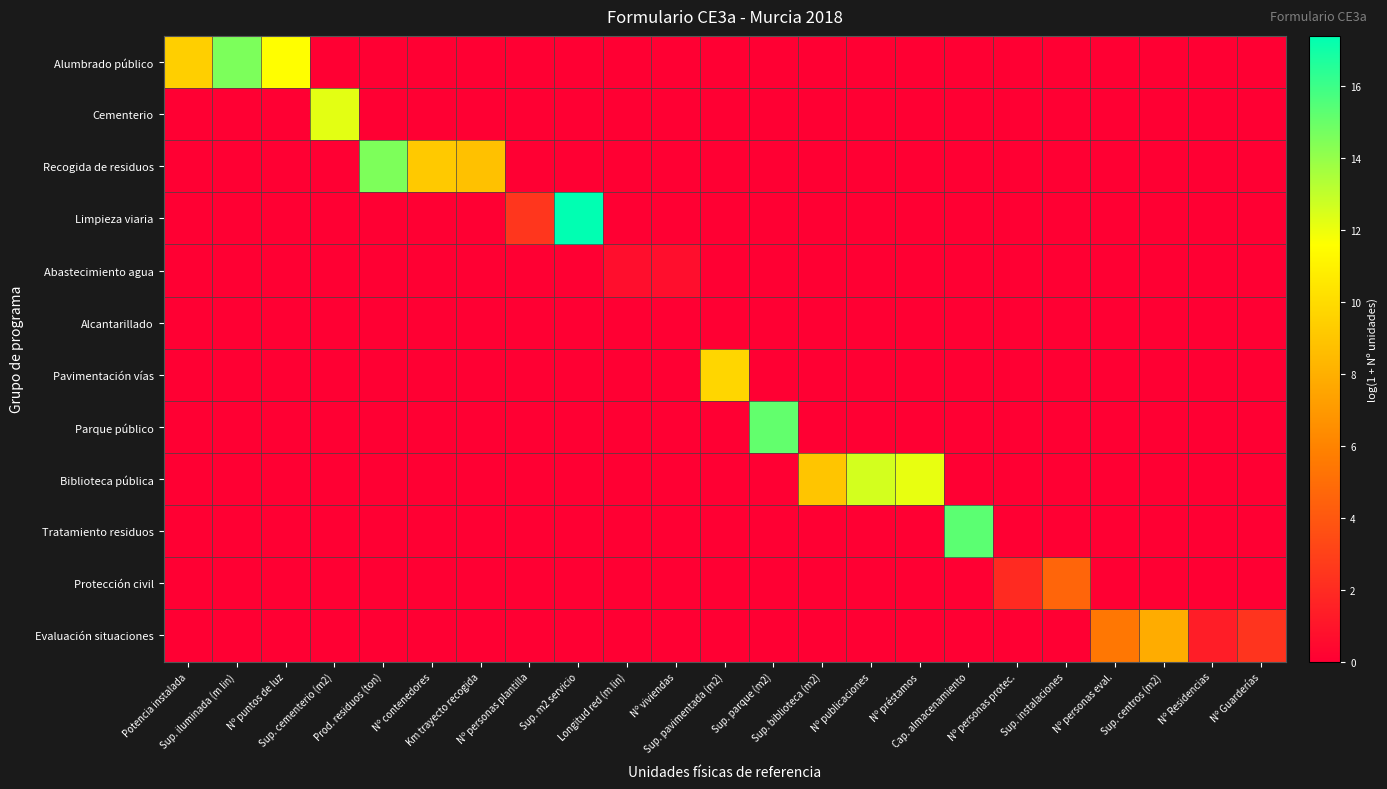

Between Sup. parque (m2) and Nº personas plantilla, which is larger?

Sup. parque (m2)